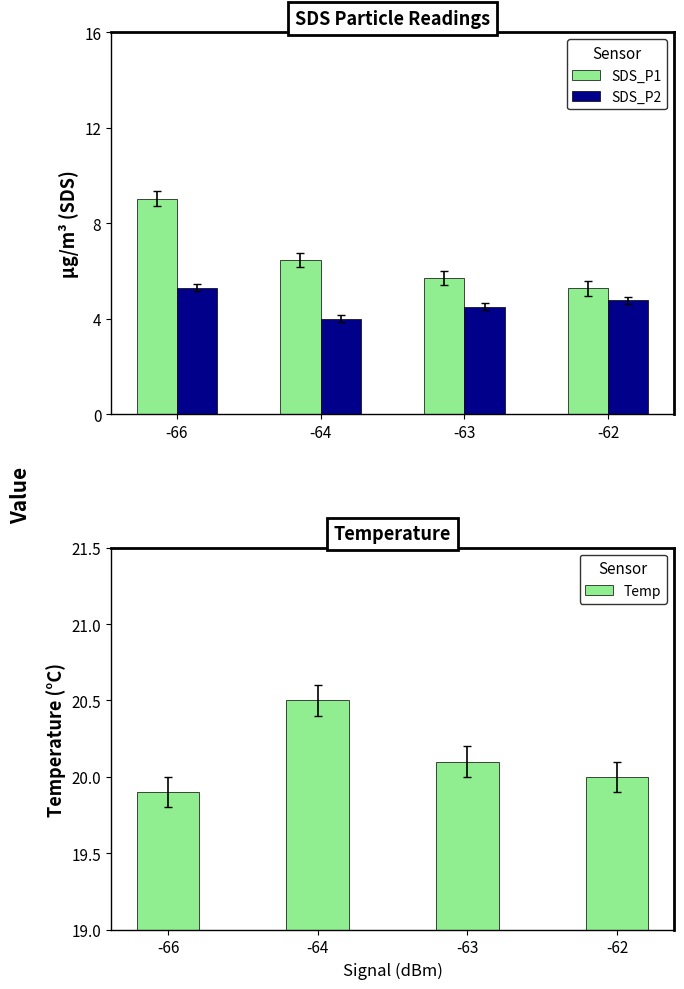

What is the total value across all series at -64?

31.0